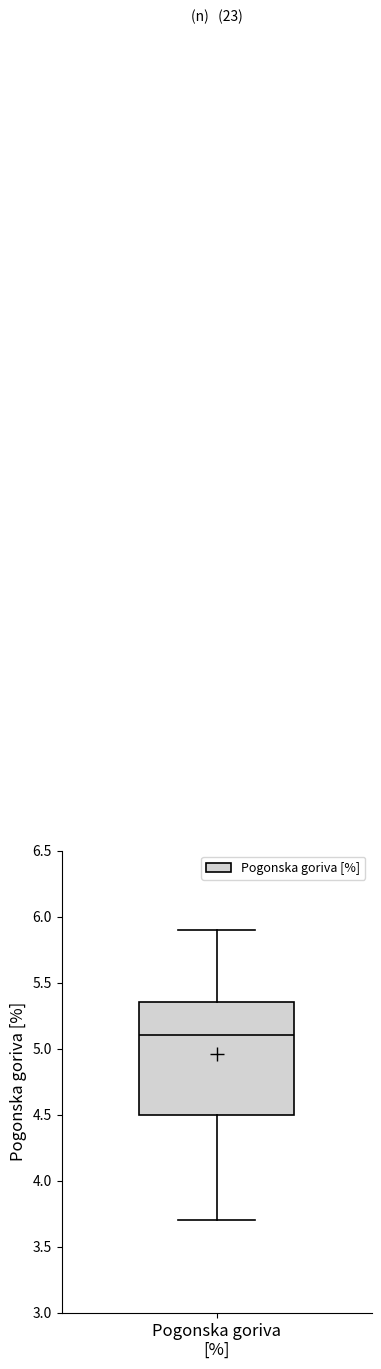

Transcribe this box plot: give where the median line is, the range the box spans, and where the two whiskers end, as read against the y-axis. The values are not printed on the chart, so give them approximately, as read against the axis.

median 5.10, box 4.50 to 5.35, whiskers 3.70 to 5.90